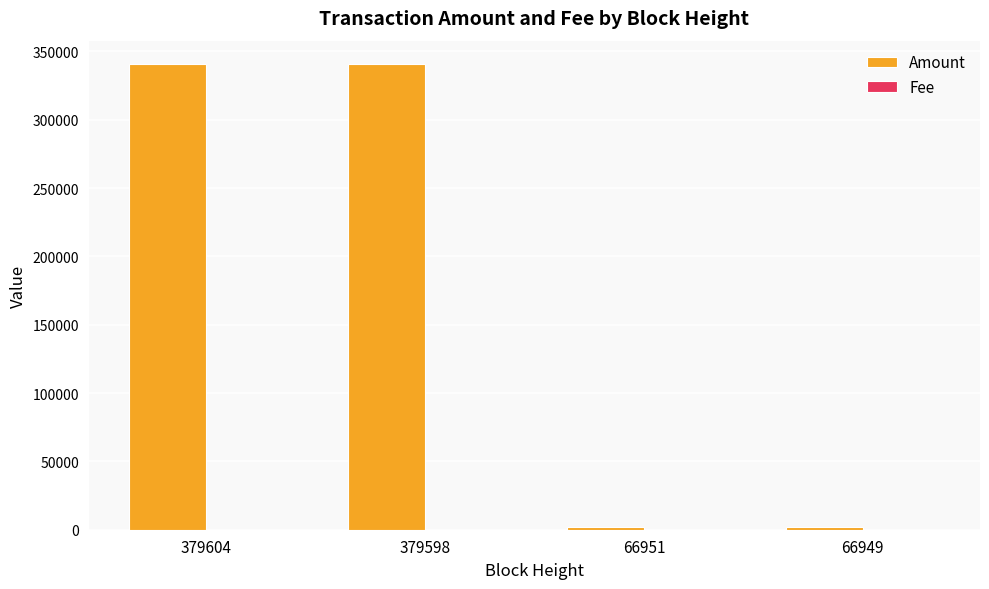

Which series has the largest total across all categories?

Amount